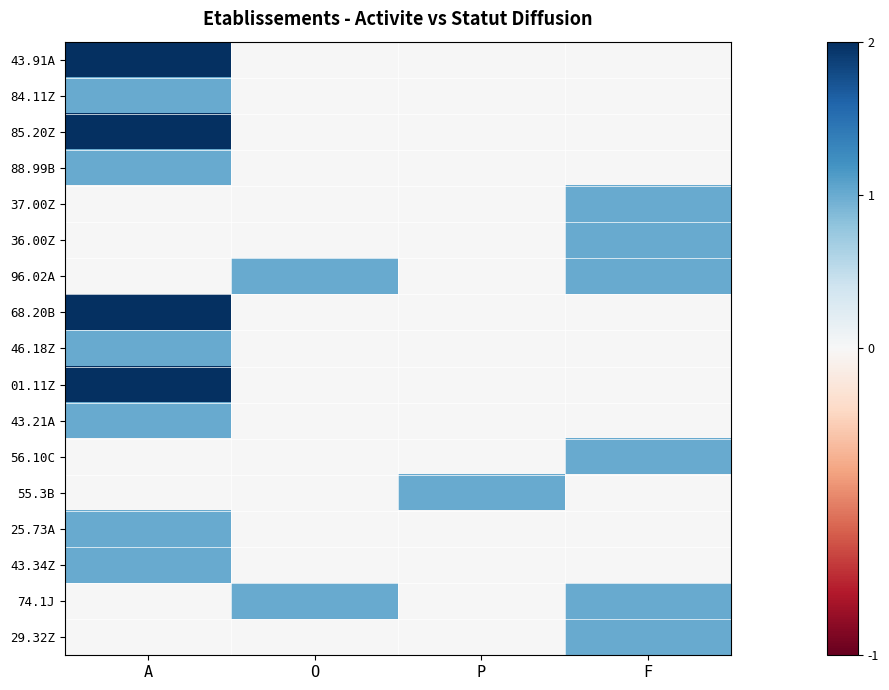

What is the total value across all series at F?

6